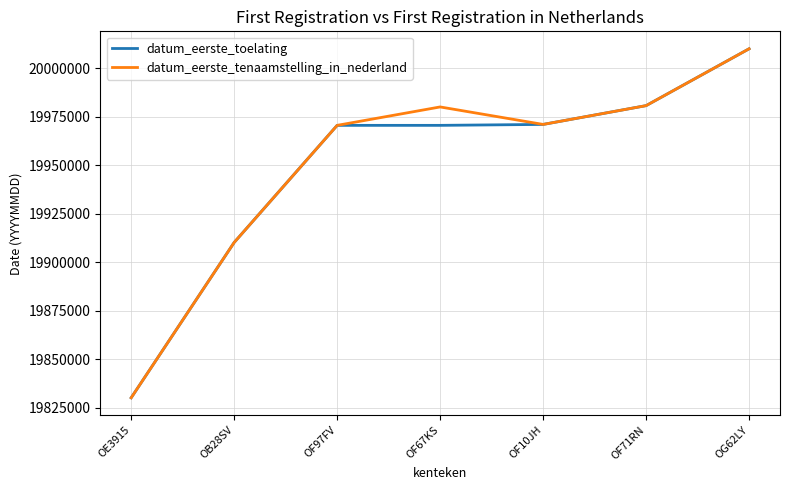

What is the total value across all series at OF67KS?

39950756